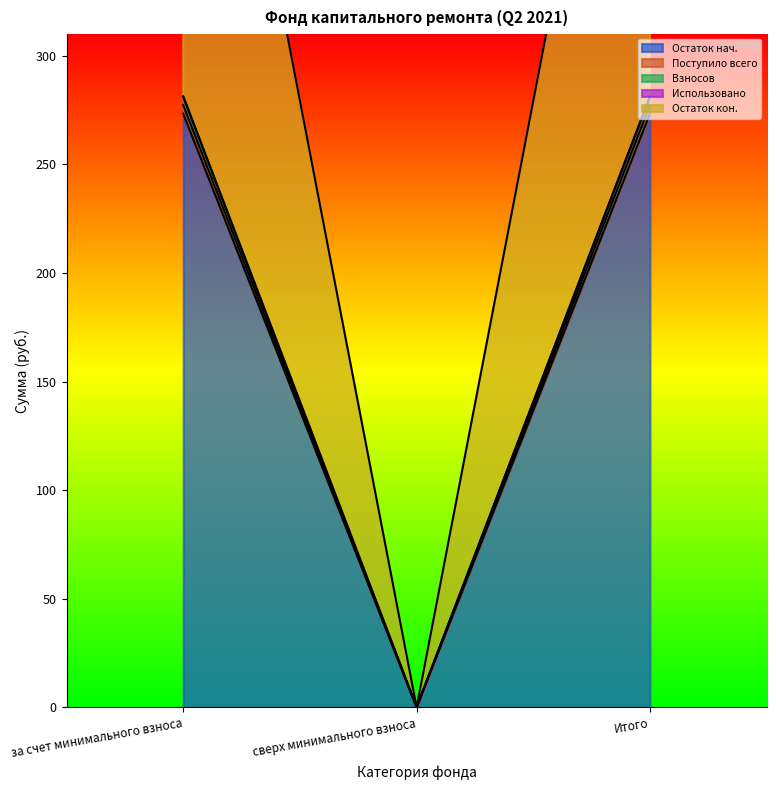

The Остаток кон. series shows 0.0 at сверх минимального взноса. True or false?

True